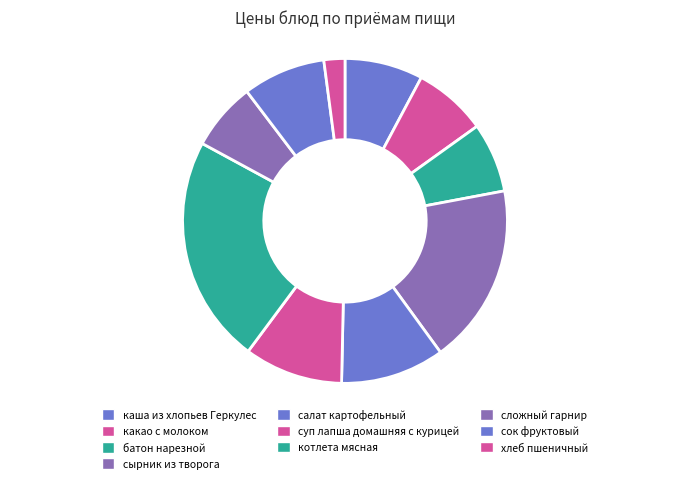

Count the number of slices in the pie.

10